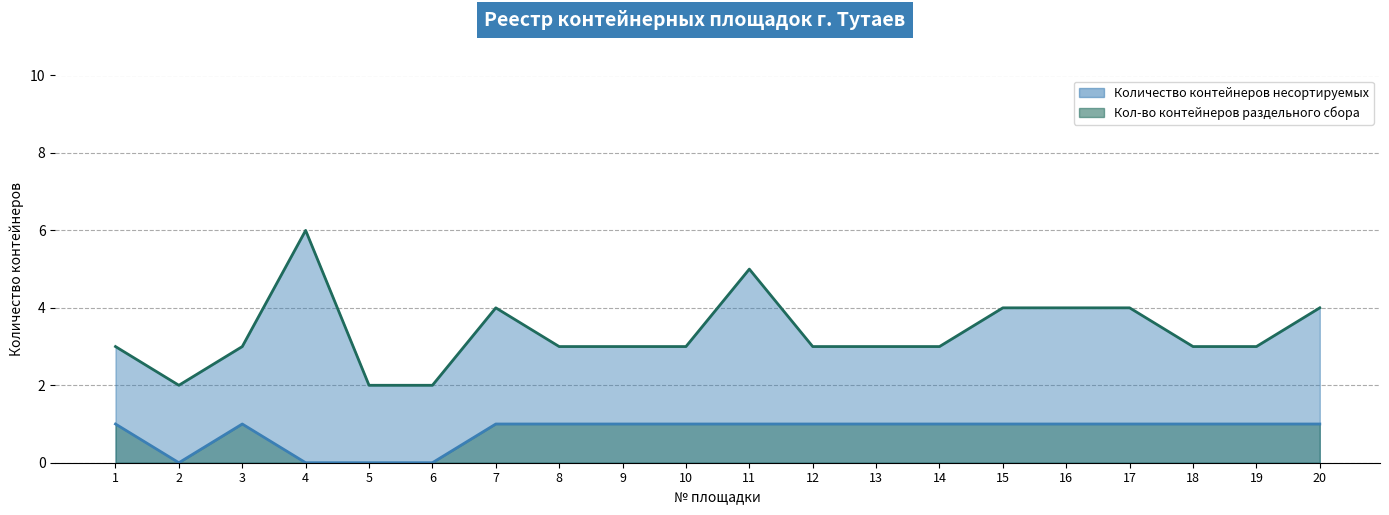

True or false: Количество контейнеров несортируемых (линия) and Кол-во контейнеров раздельного сбора (линия) intersect in this chart.

False